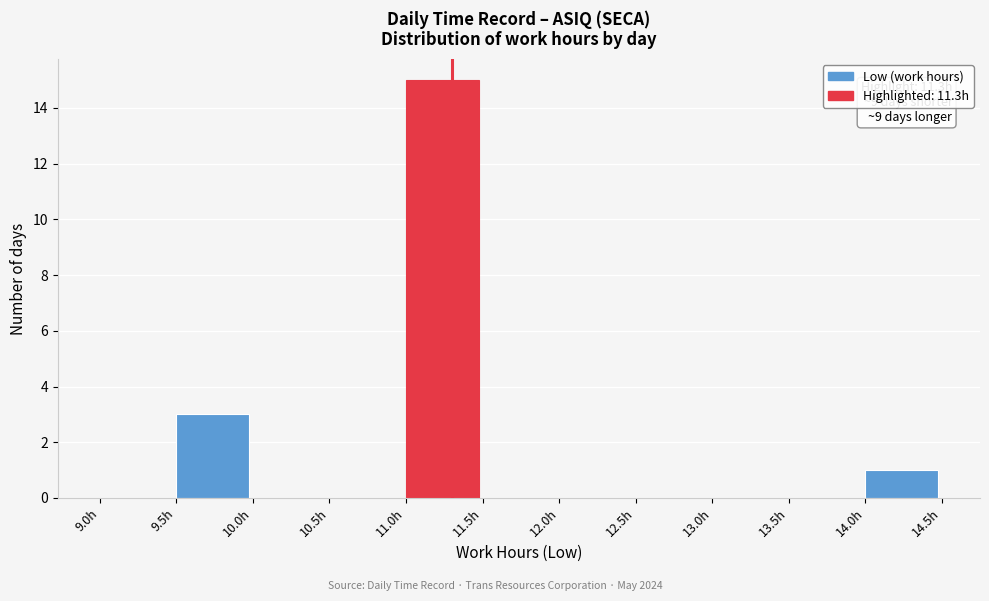

Over which range of the x-axis is the bar tallest?

11.0 to 11.5